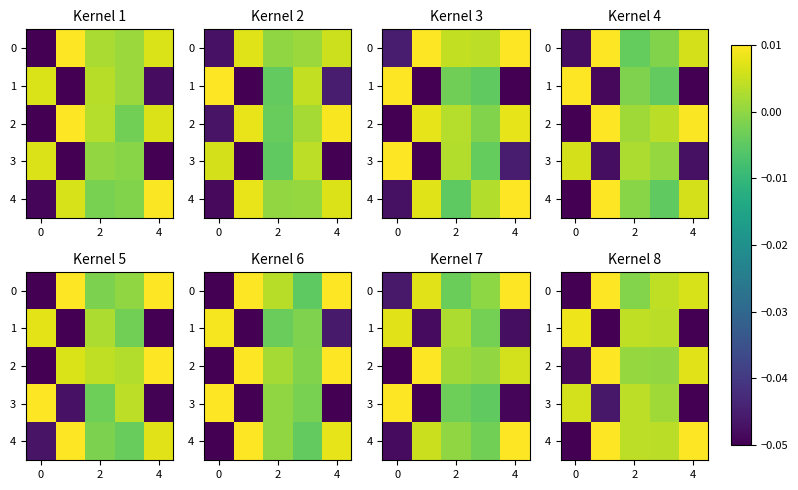

What is the difference between the second highest and minimum values in the 1 series?

0.1